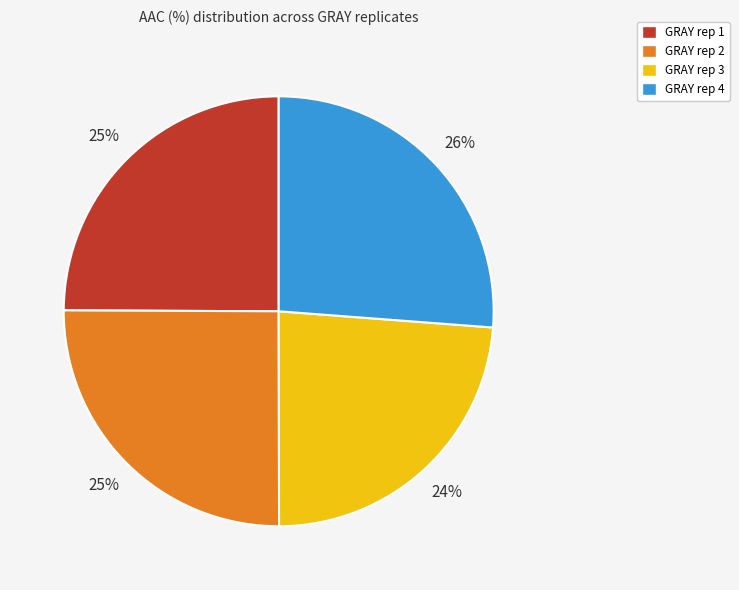

Is there a majority slice in this chart?

No